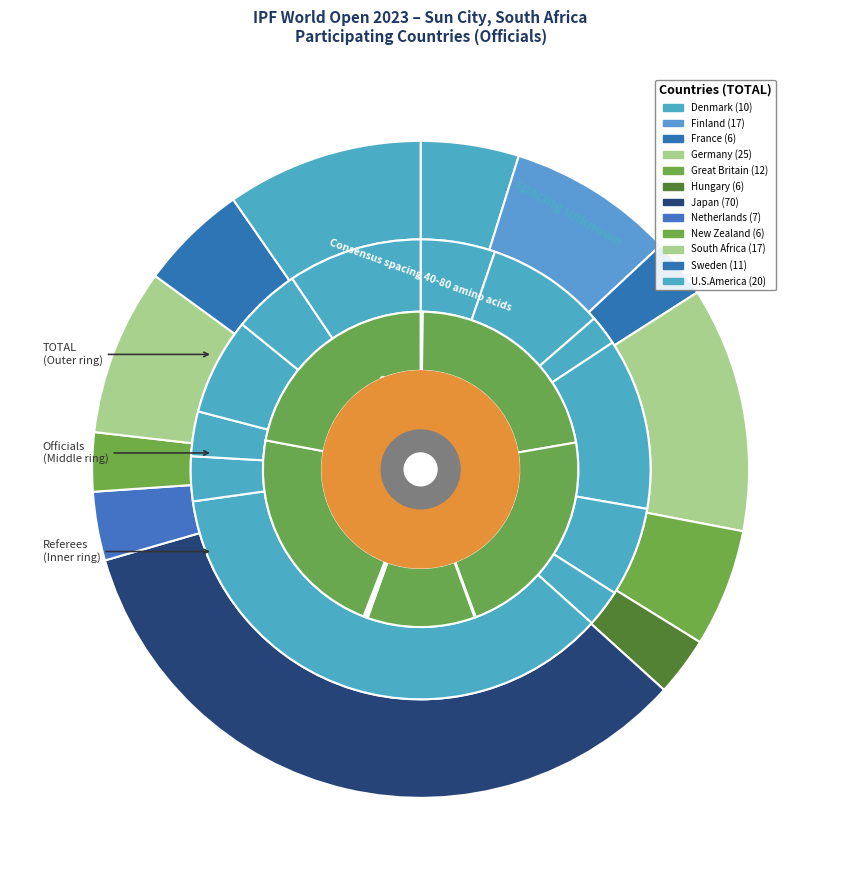

True or false: Sweden accounts for 28% of the total.

False